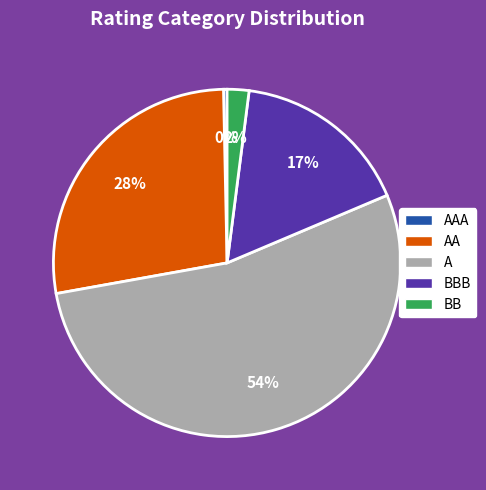

What is the ratio of the value at AA to the value at AAA?

83.3